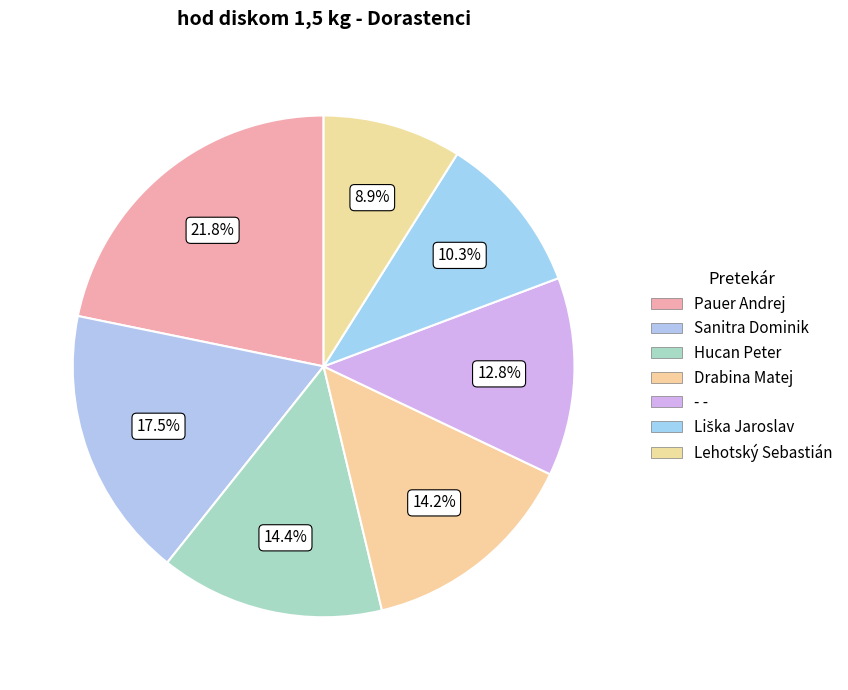

What is the total percentage of Sanitra Dominik and - -?

30.3%